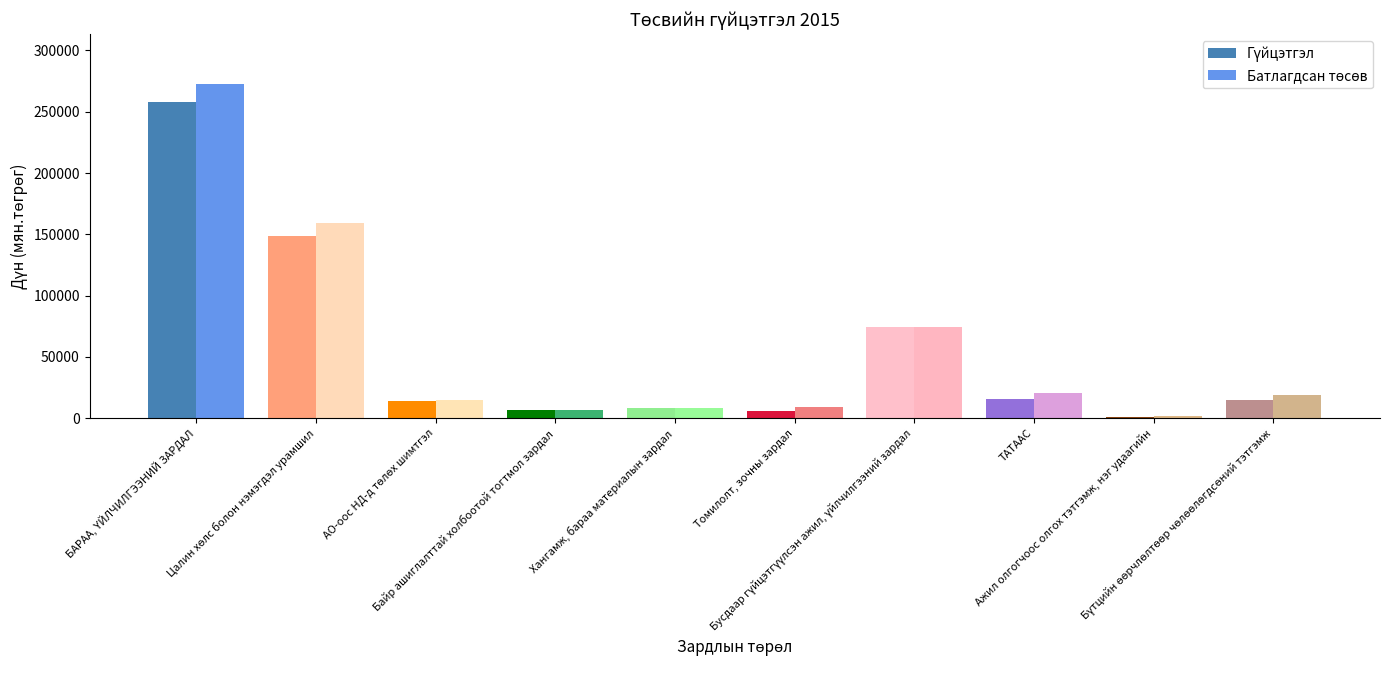

What is the minimum value shown in the chart?

1233.0